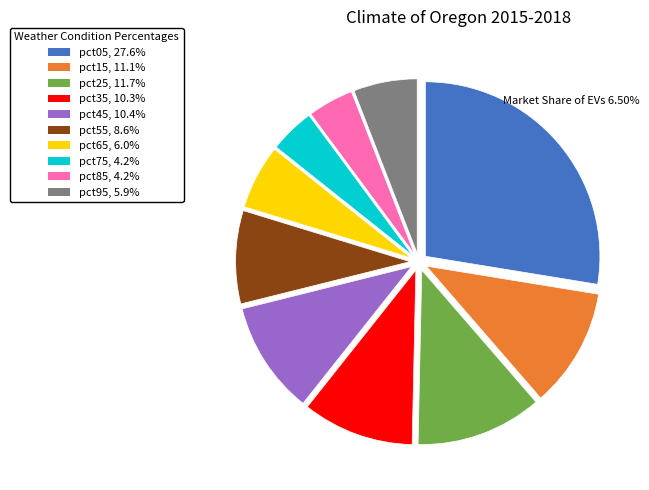

Count the number of slices in the pie.

10